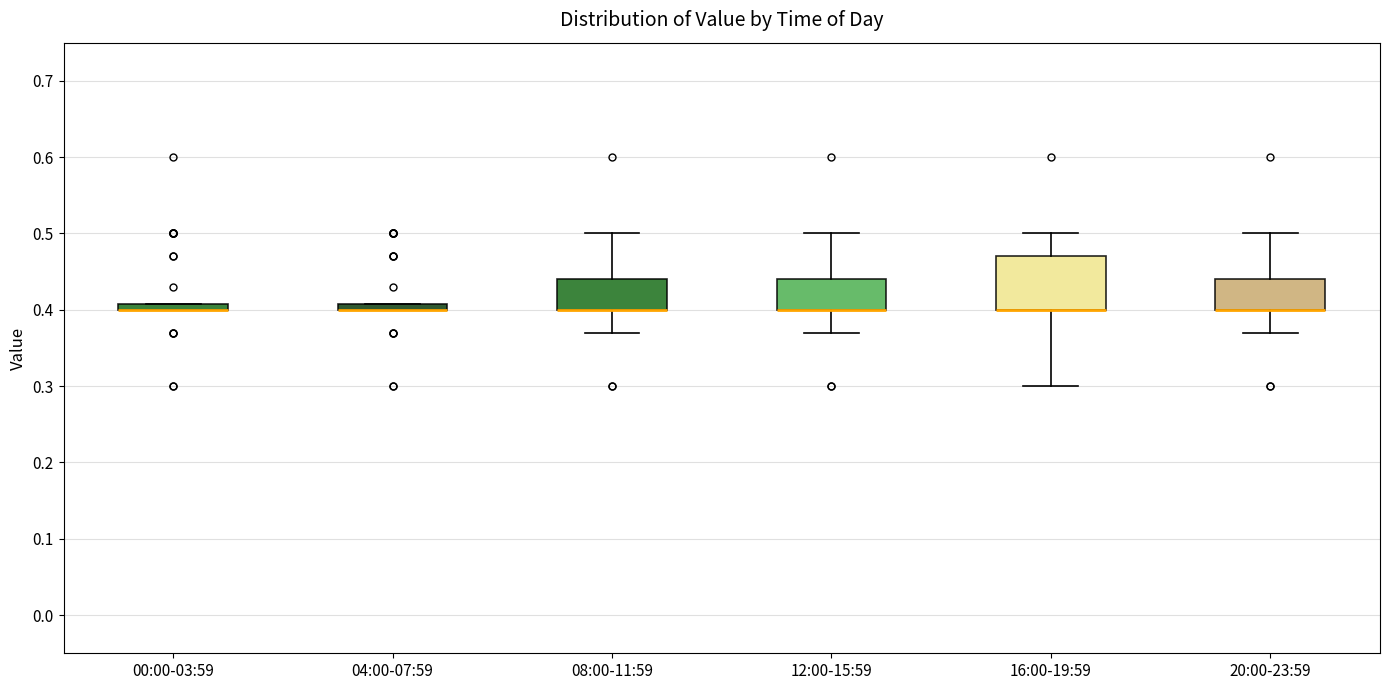

Comparing the boxes themselves (not the whiskers), which one is the tallest?

16:00-19:59